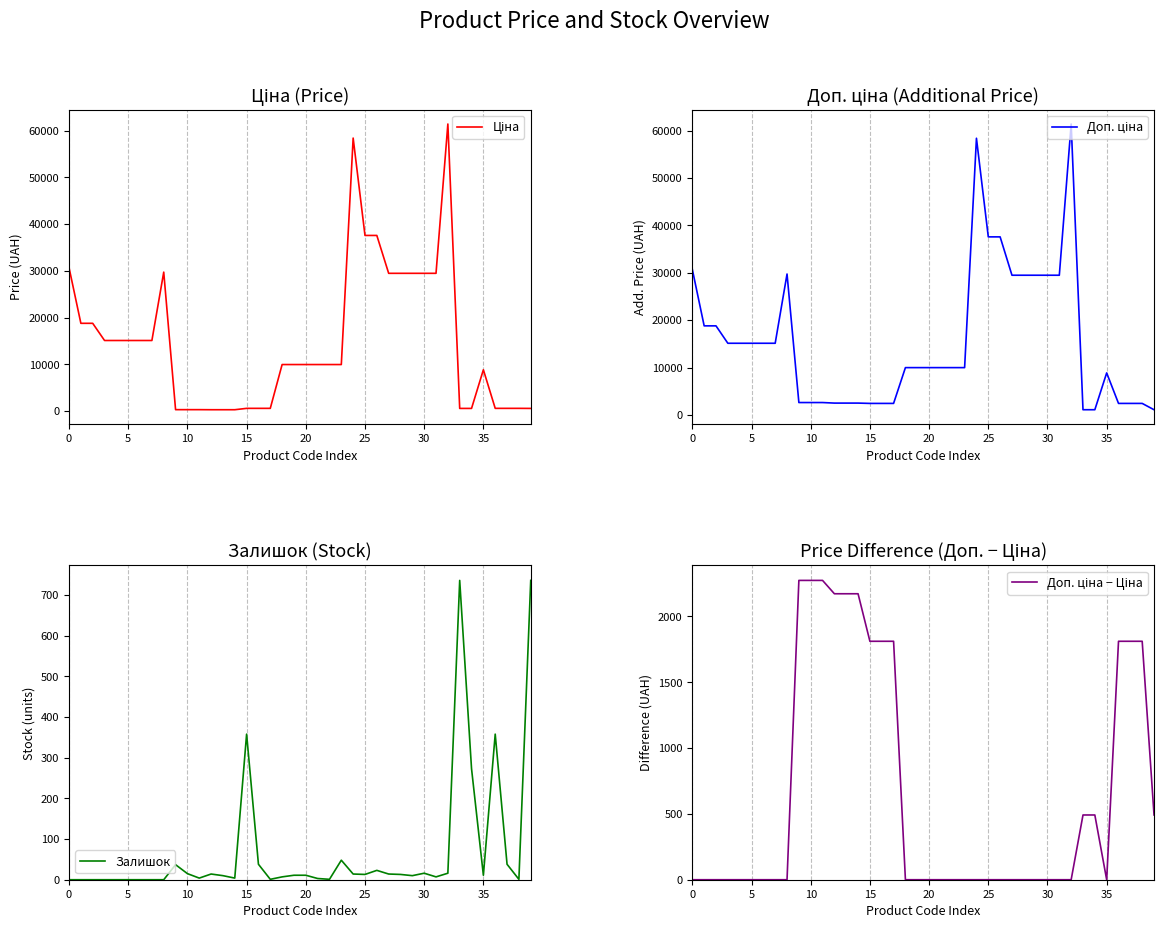

Which series has the largest range (max minus min)?

Ціна